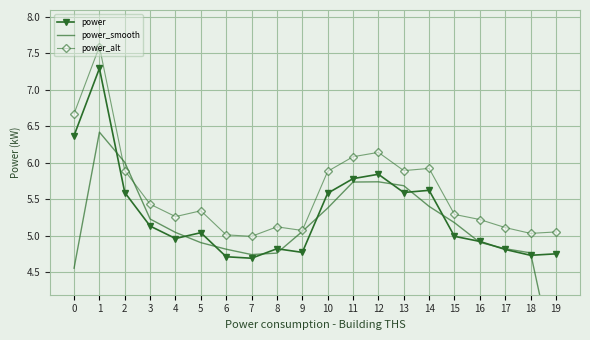

Between which two adjacent categories do power and power_smooth first intersect?

1 and 2